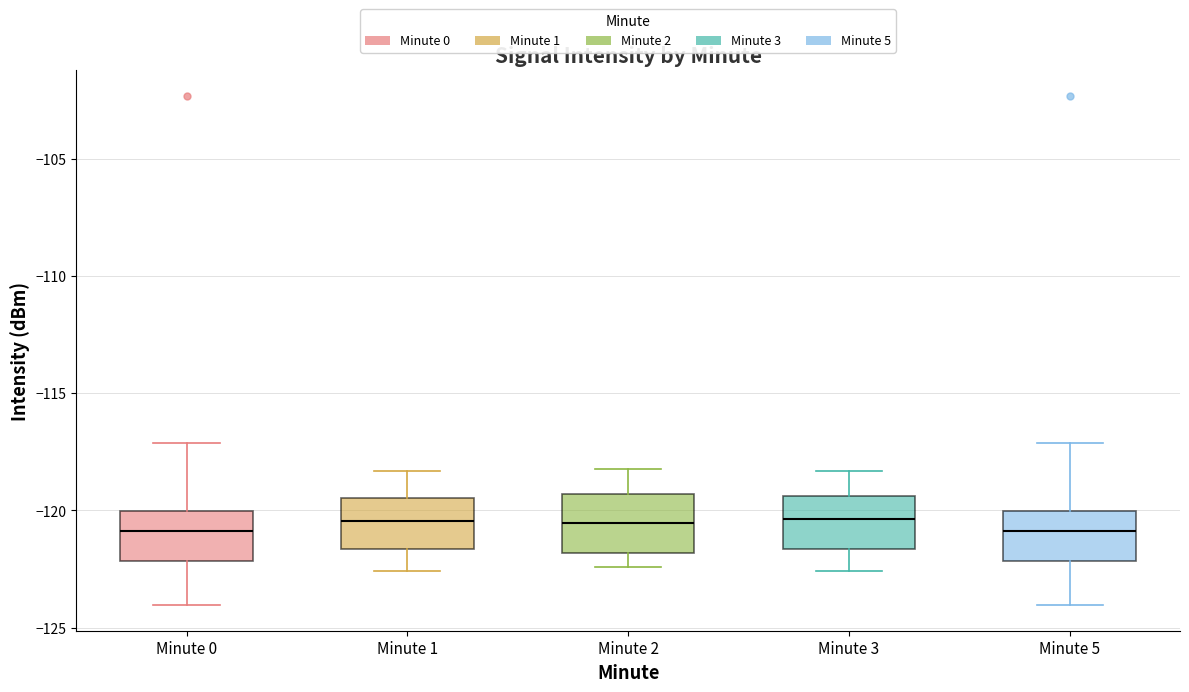

Where does the median line of the box for Minute 1 sit on the y-axis? The values are not printed on the chart, so give them approximately, as read against the axis.

-120.5